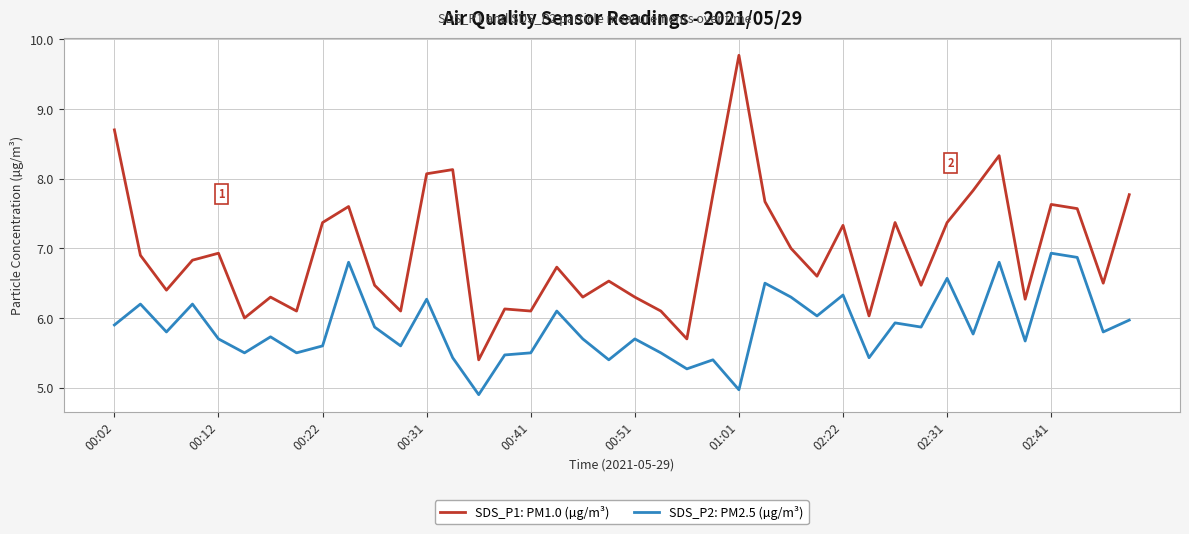

Does the chart display data point markers on the line(s)?

No